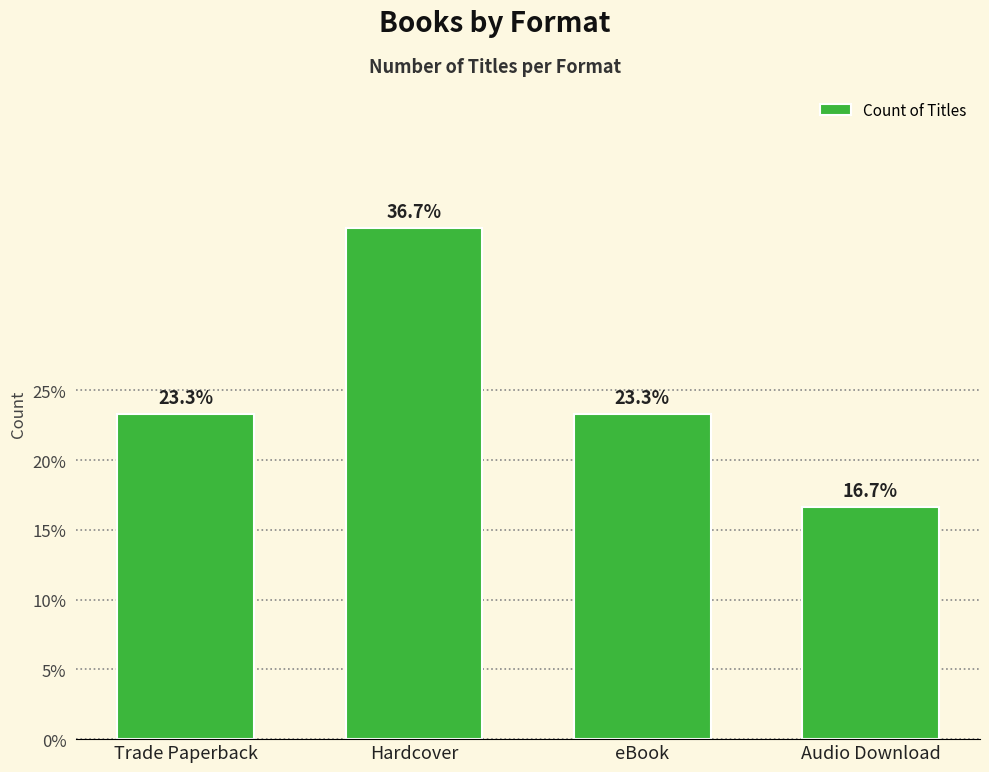

At which category does the chart reach its peak across all series?

Hardcover